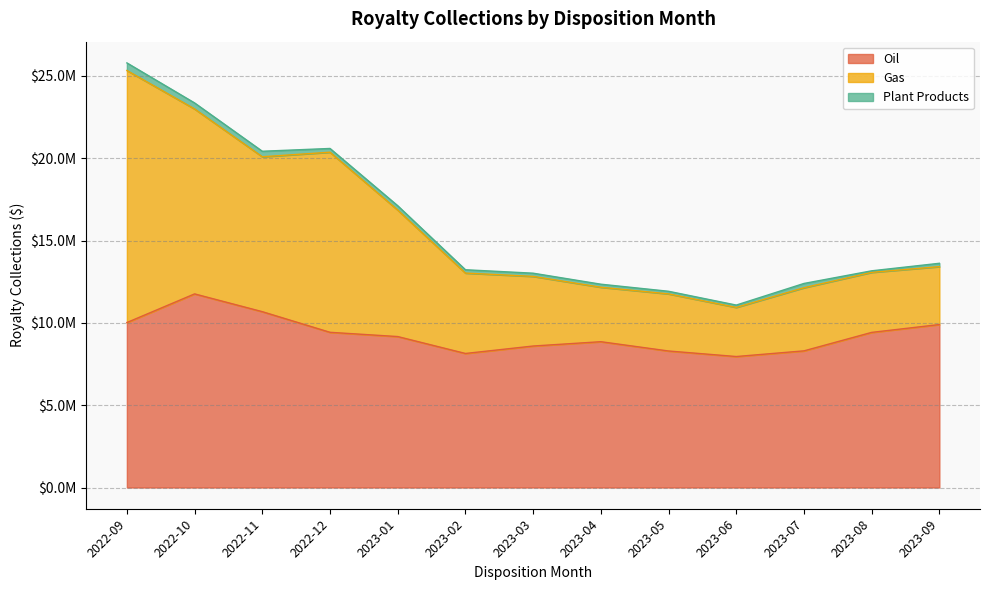

Does the chart display data point markers on the line(s)?

No